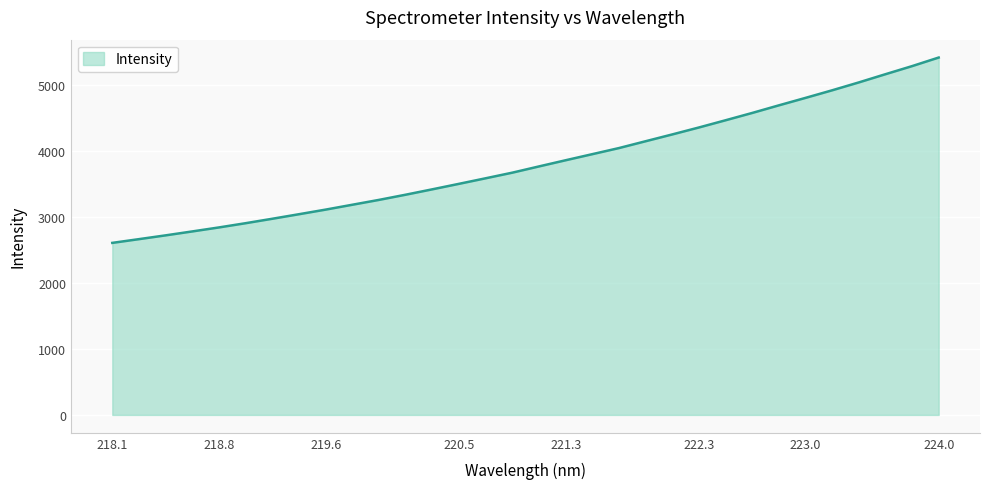

What is the difference between the maximum and minimum values?

2812.0